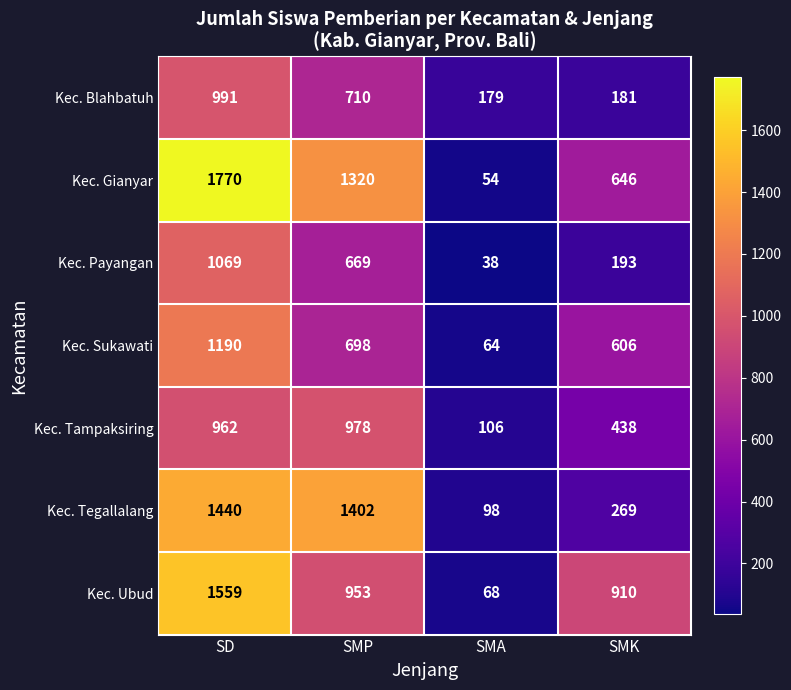

Reading left to right, extract all data points from this chart.

Kec. Blahbatuh: 991	710	179	181
Kec. Gianyar: 1770	1320	54	646
Kec. Payangan: 1069	669	38	193
Kec. Sukawati: 1190	698	64	606
Kec. Tampaksiring: 962	978	106	438
Kec. Tegallalang: 1440	1402	98	269
Kec. Ubud: 1559	953	68	910